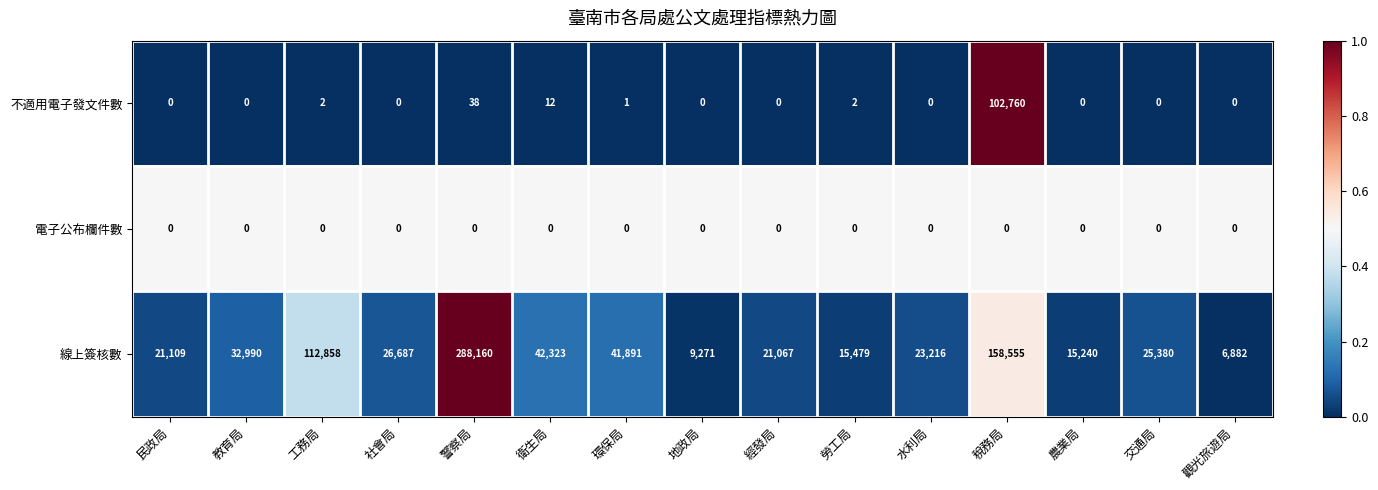

At which label is 不適用電子發文件數 closest to 51380?

警察局